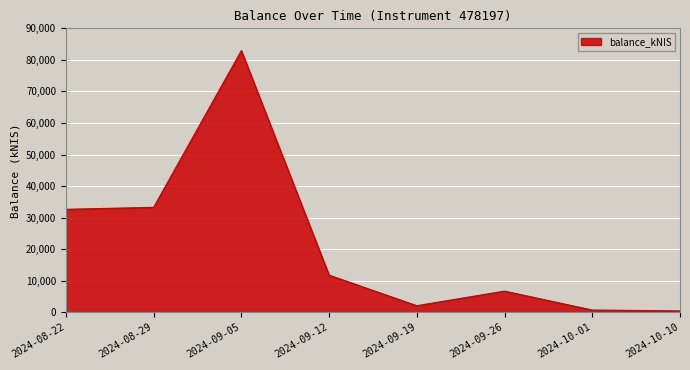

What is the change in value from 2024-08-22 to 2024-10-10?

-32197.7